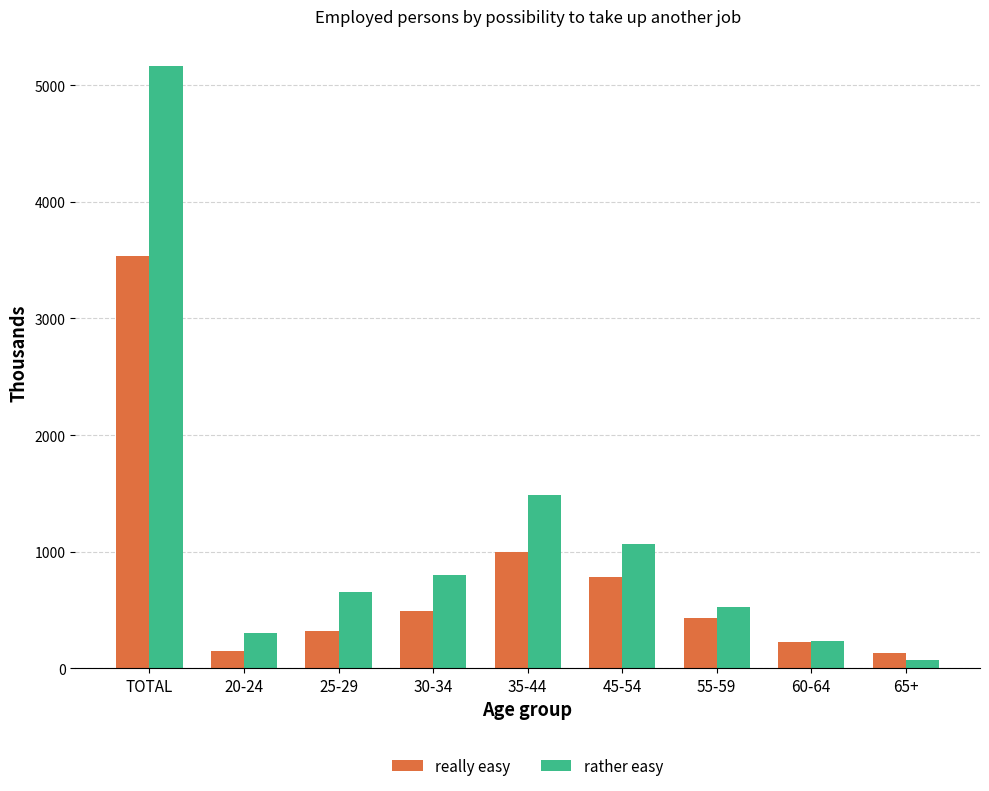

Does the chart contain any negative values?

No